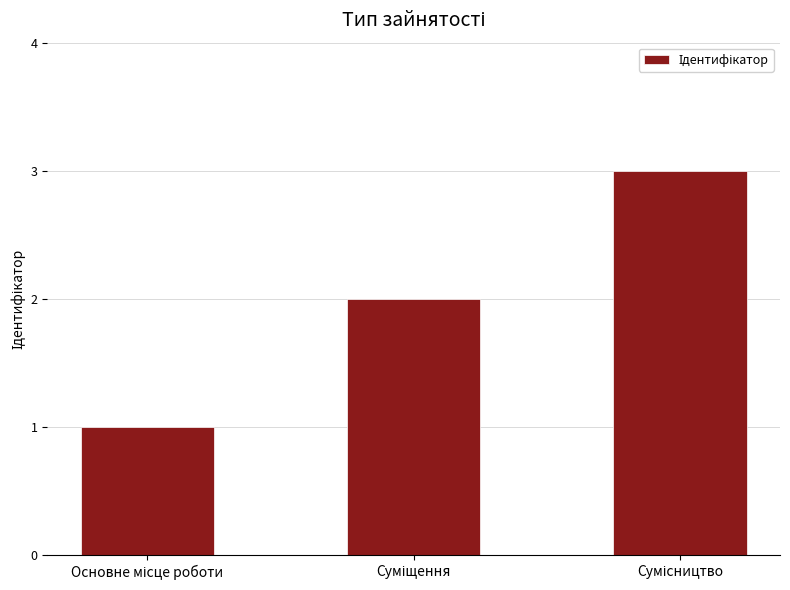

What is the maximum value shown in the chart?

3